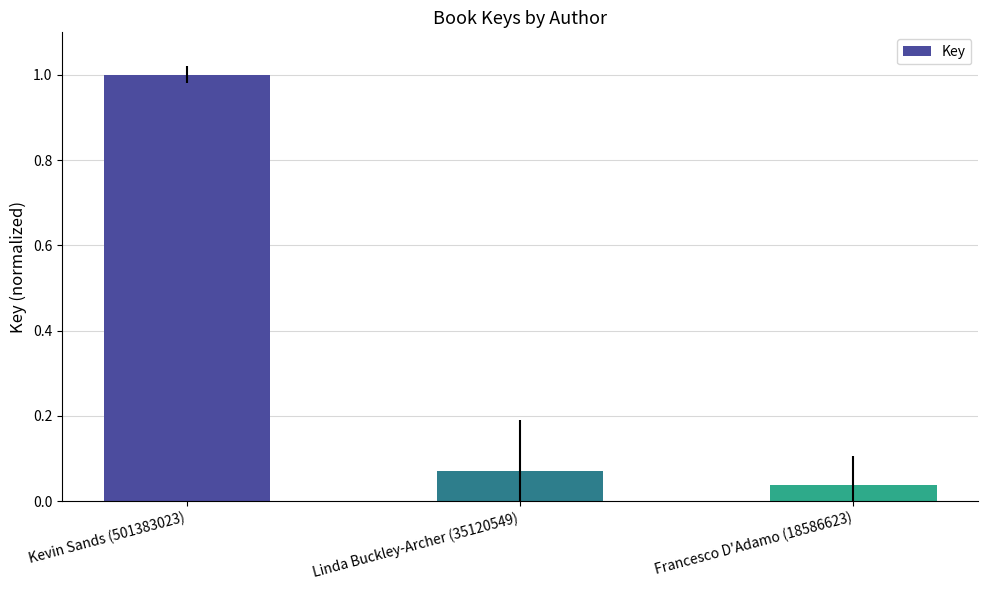

What is the sum of all values?

1.1